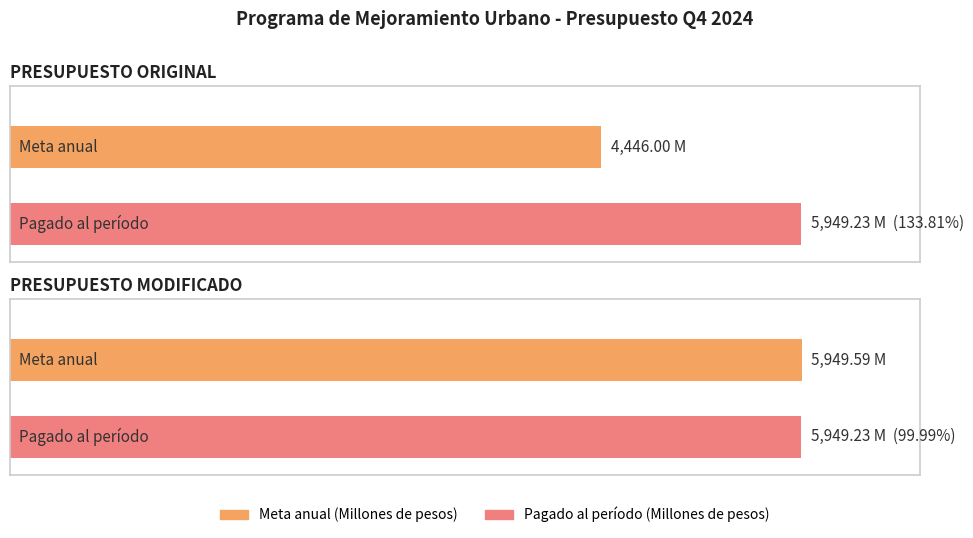

Rank the categories by Pagado al período (Millones de pesos) value from highest to lowest.

PRESUPUESTO ORIGINAL, PRESUPUESTO MODIFICADO